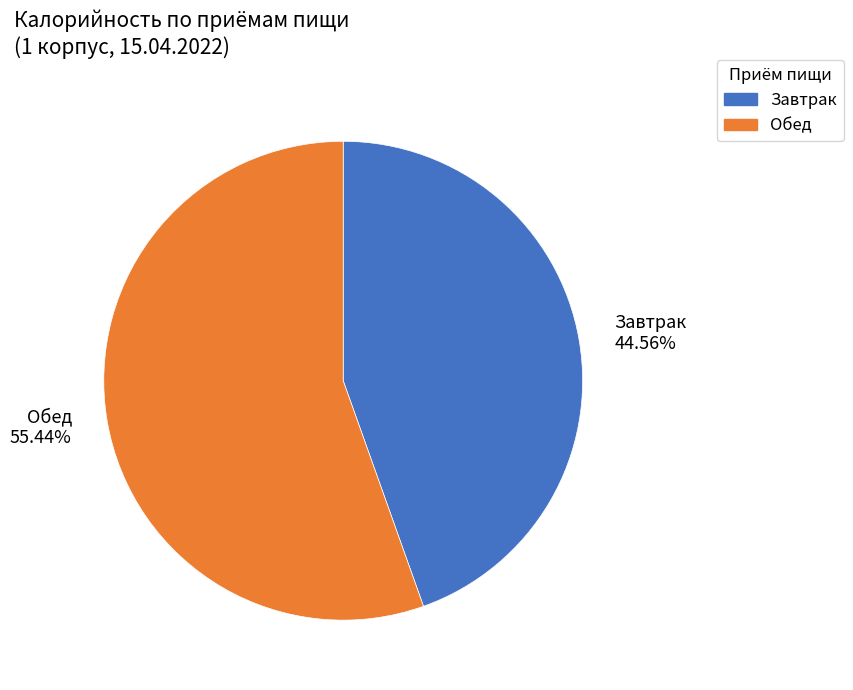

Count the number of slices in the pie.

2